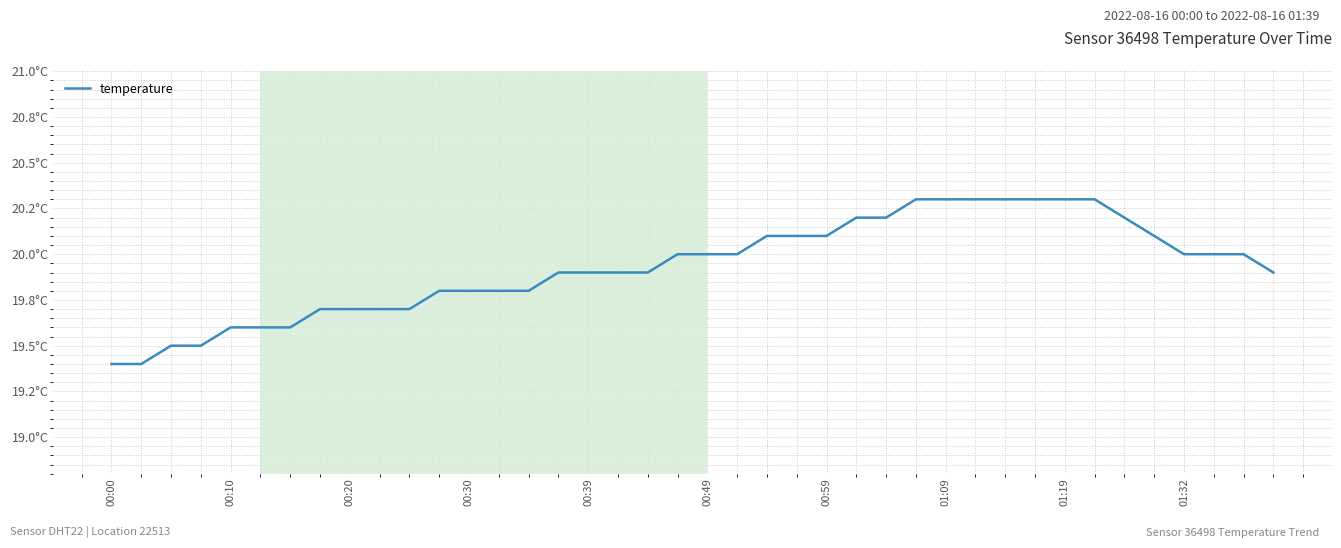

Does the chart have visible grid lines?

Yes